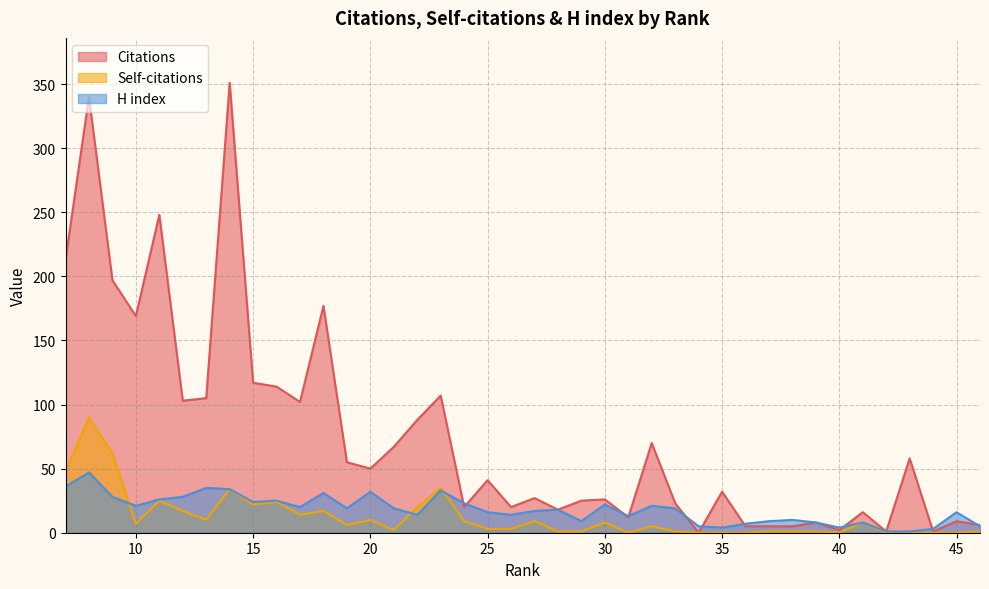

How many positive values does the Citations series have?

39